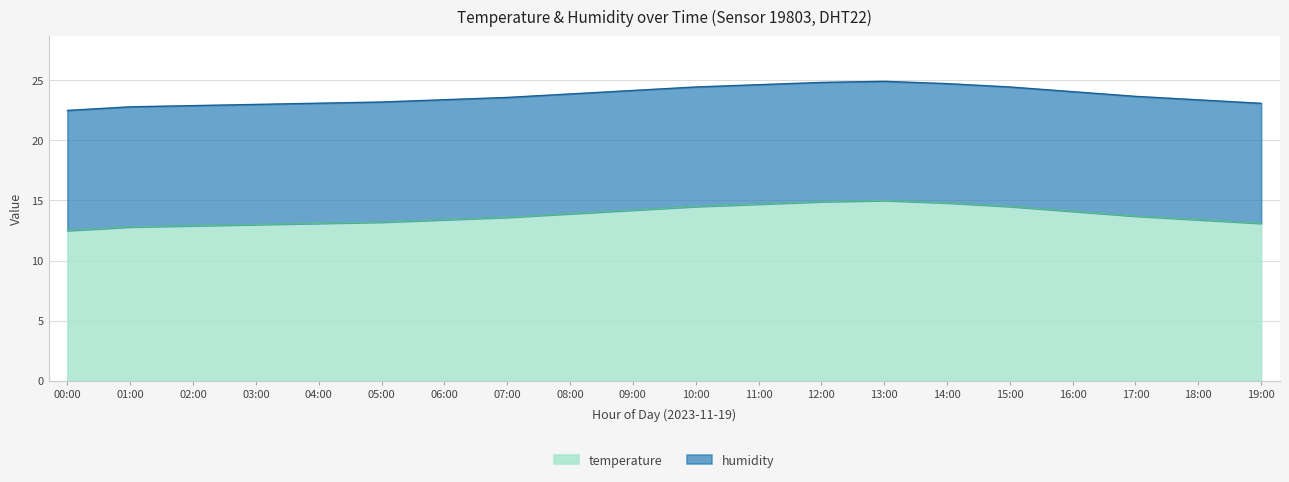

List the labels in order of value, largest first.

13:00, 12:00, 14:00, 11:00, 10:00, 15:00, 09:00, 16:00, 08:00, 17:00, 07:00, 06:00, 18:00, 05:00, 04:00, 19:00, 03:00, 02:00, 01:00, 00:00